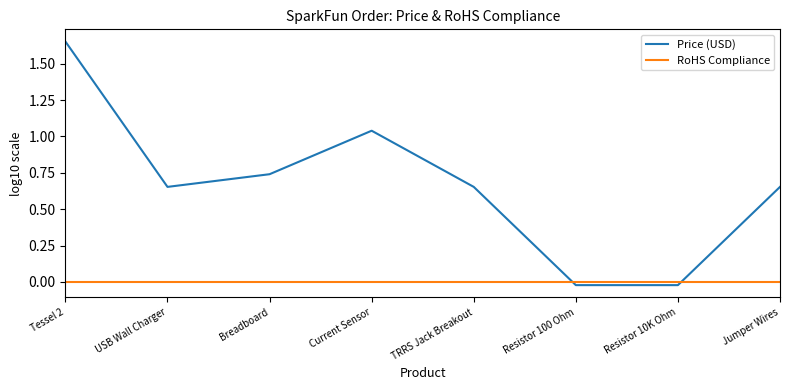

Does the chart have visible grid lines?

No